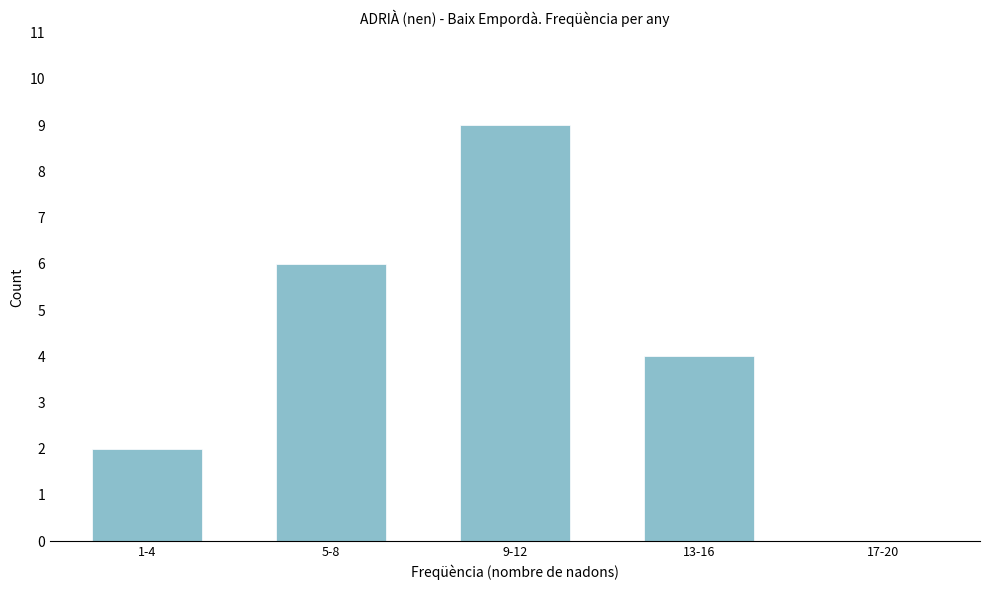

Reading left to right, extract all data points from this chart.

1-4=2	5-8=6	9-12=9	13-16=4	17-20=0